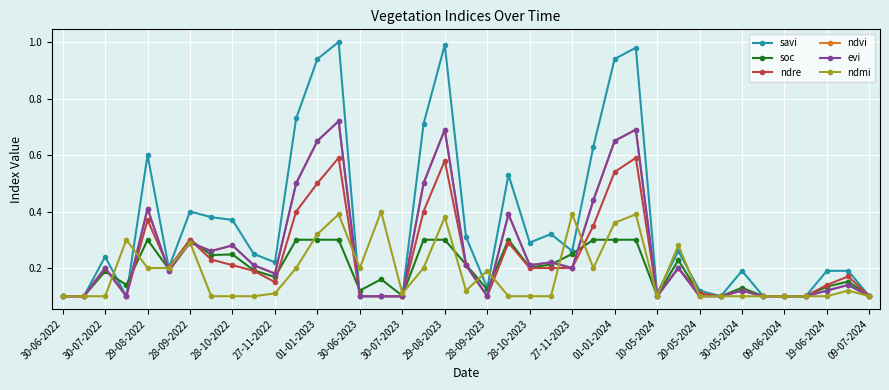

Does the chart have visible grid lines?

Yes